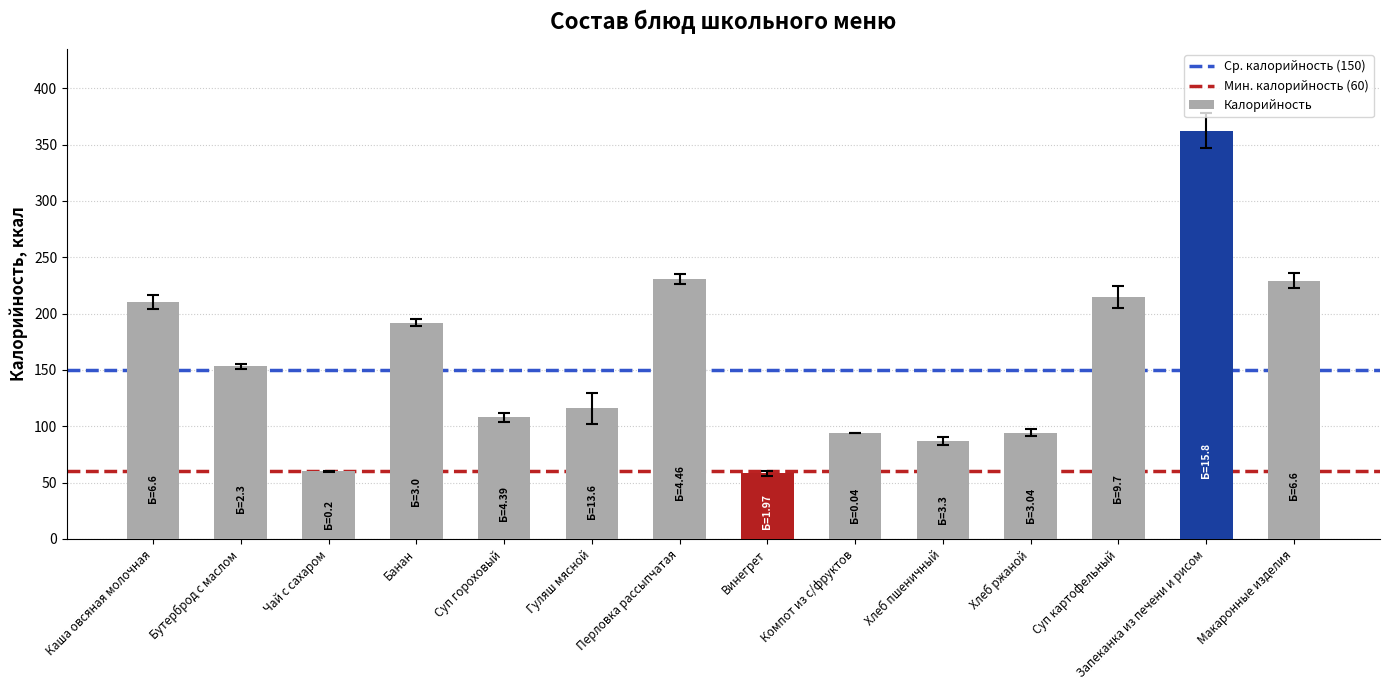

What is the average value?

157.9